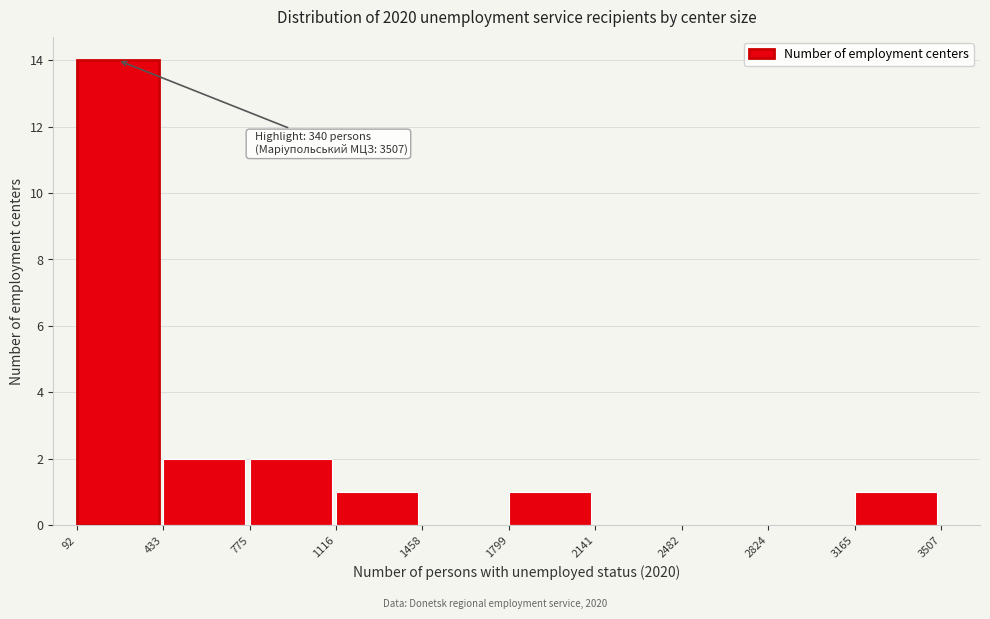

Which range on the x-axis has the tallest bar?

92 to 433